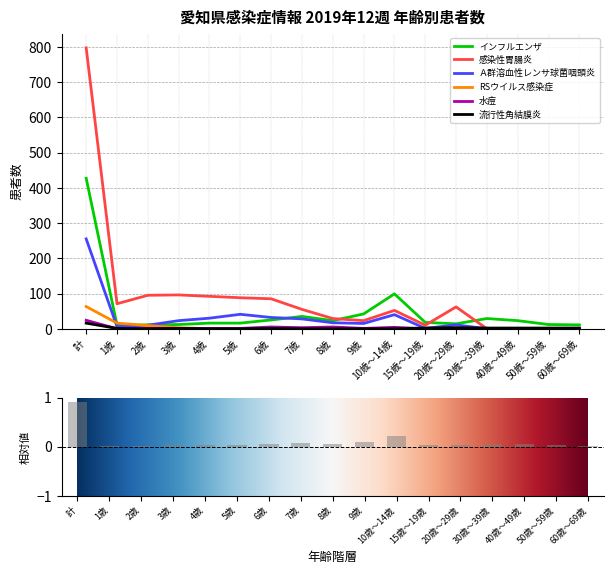

How many positive values does the 水痘 series have?

10